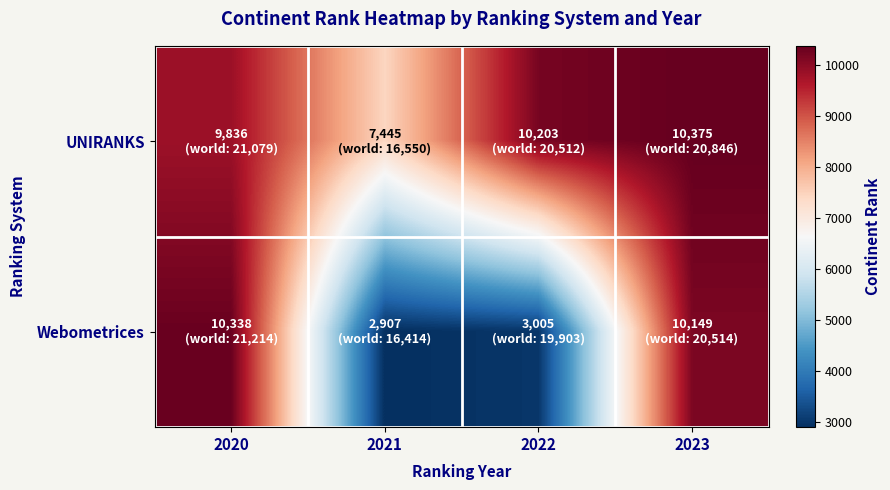

Rank the series by their average value, from lowest to highest.

Webometrices, UNIRANKS